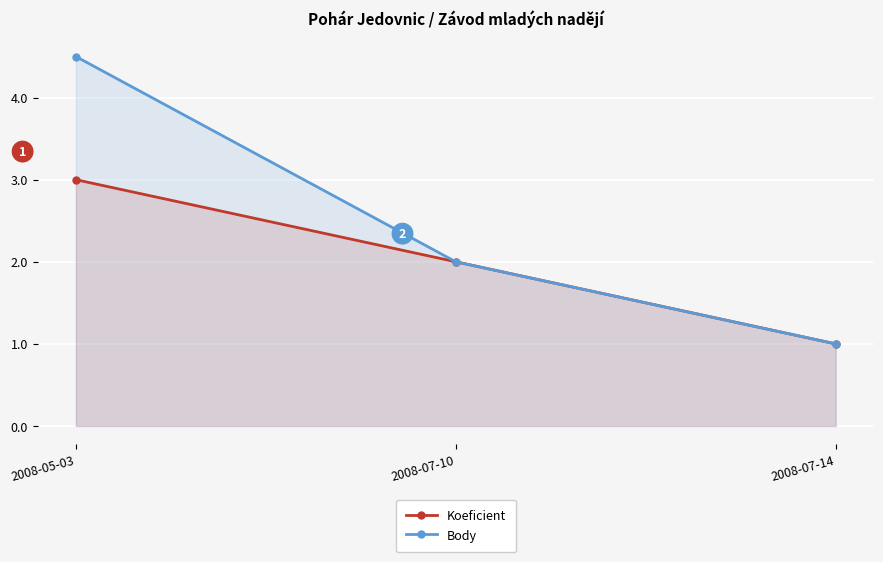

How many lines are shown in the chart?

2